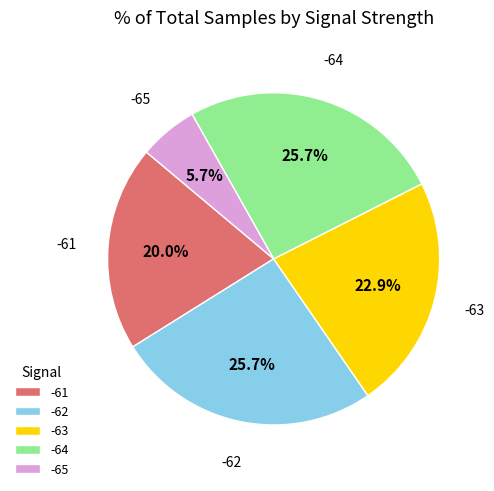

Which has a higher value, -62 or -65?

-62